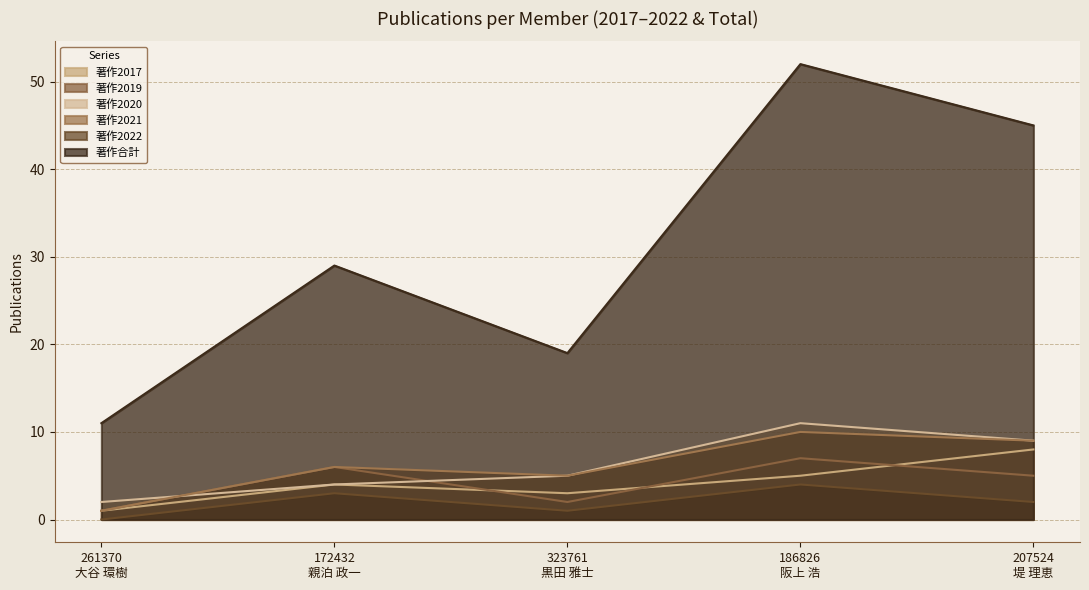

Where is the first local maximum for 著作2017?

172432
親泊 政一